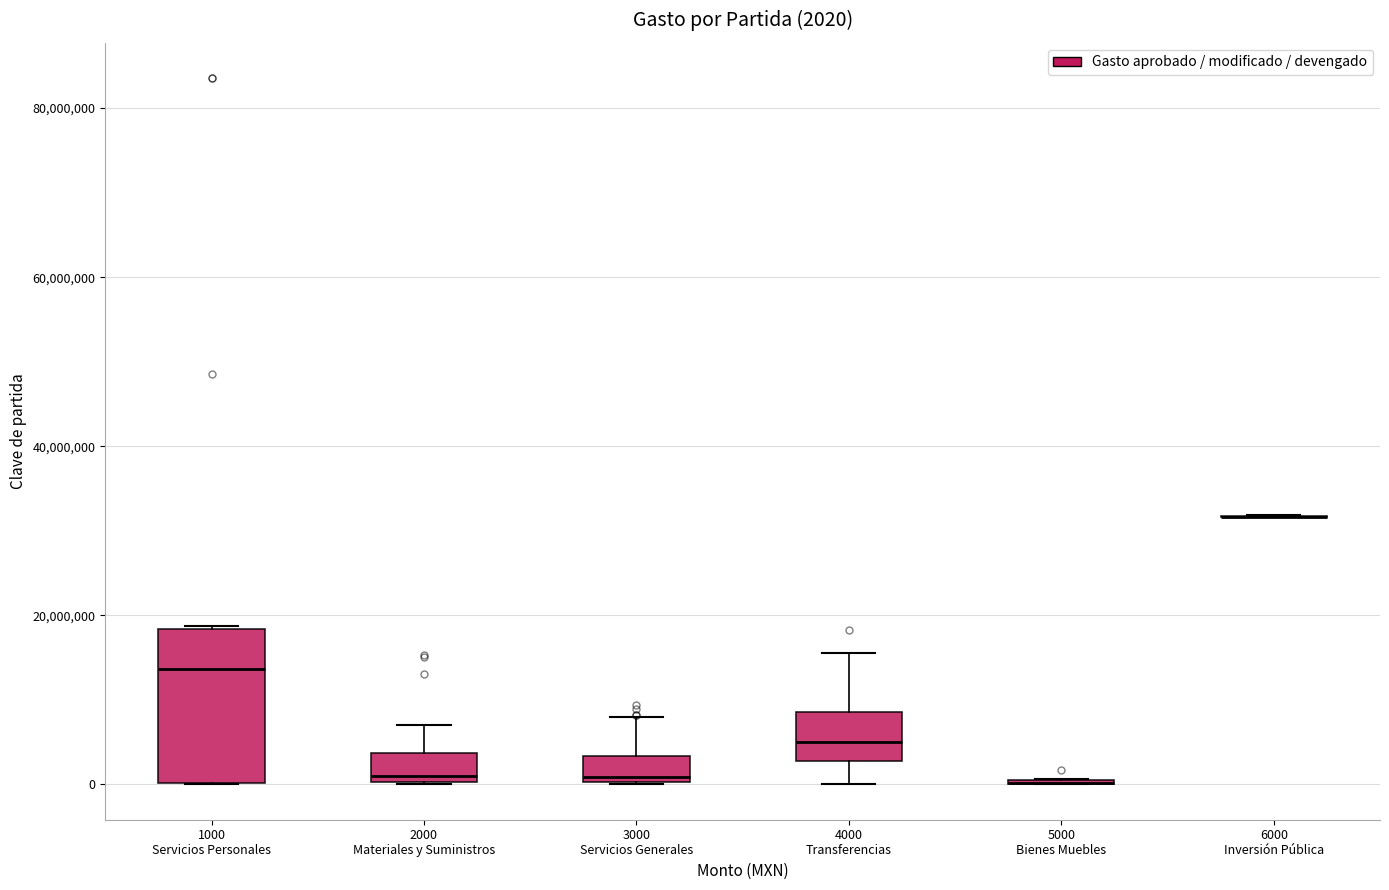

Comparing the boxes themselves (not the whiskers), which one is the tallest?

1000 Servicios Personales